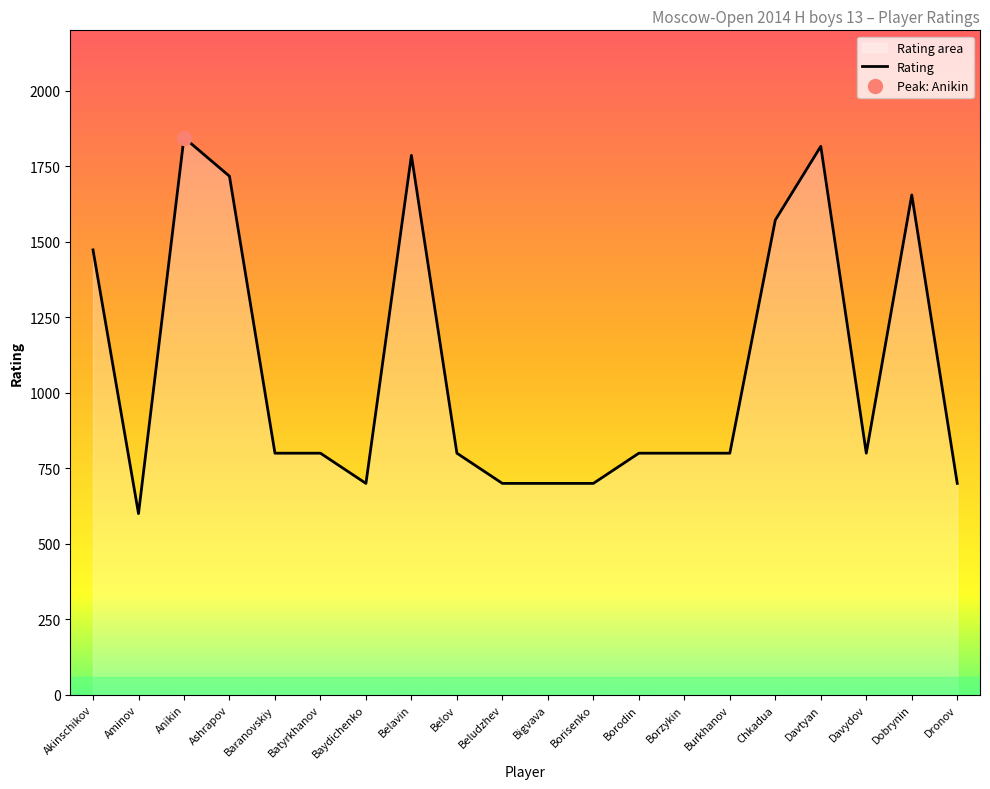

What is the greatest value displayed?

1845